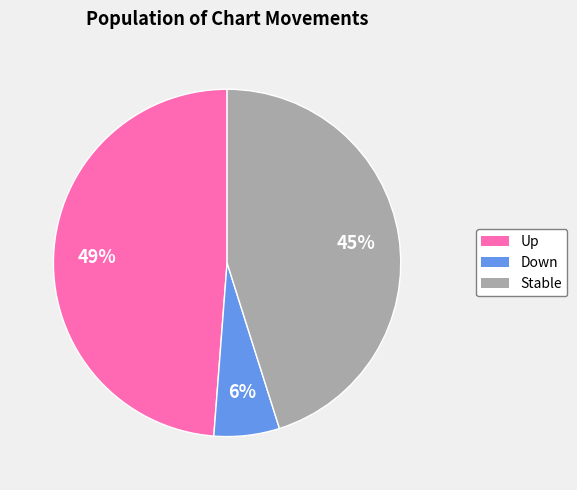

Is there any slice that represents more than half of the pie?

No